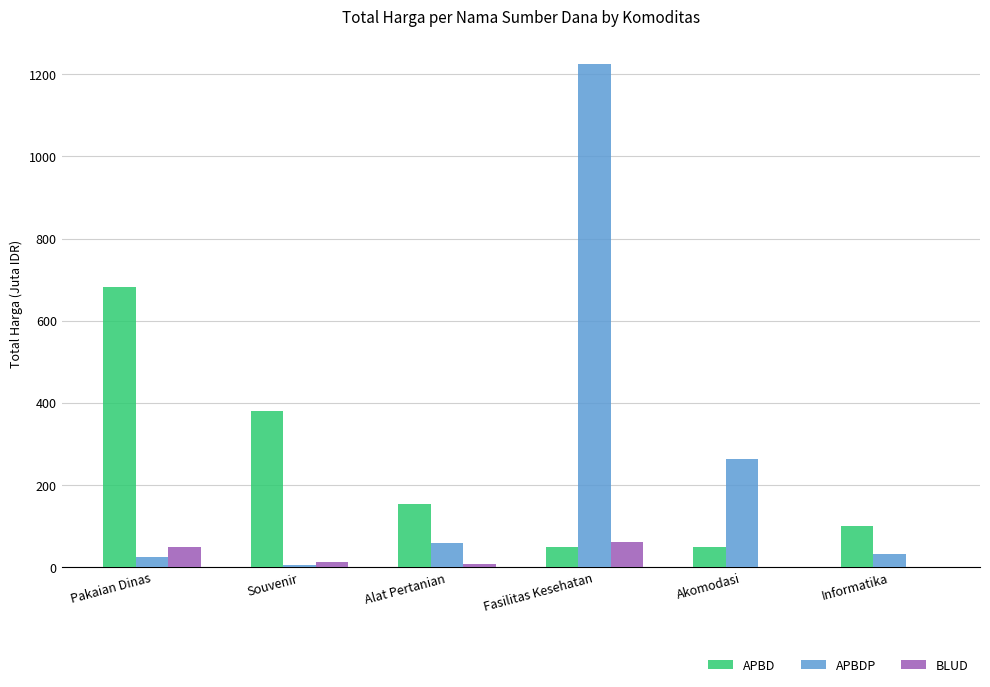

What is the maximum value shown in the chart?

1224.7